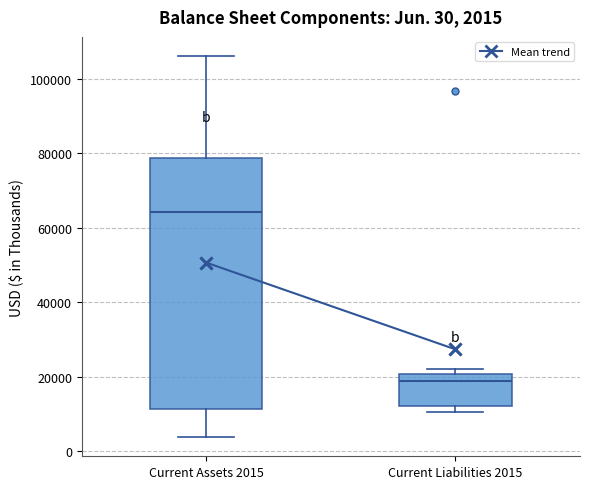

Which box has the lowest median line?

Current Liabilities 2015